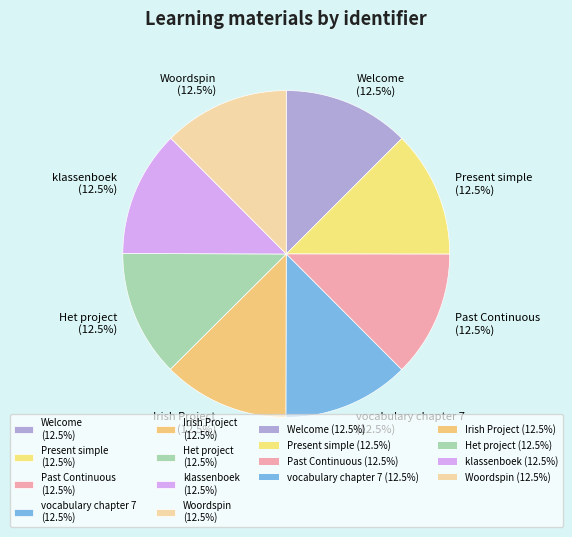

The Woordspin slice represents 22% of the pie. True or false?

False